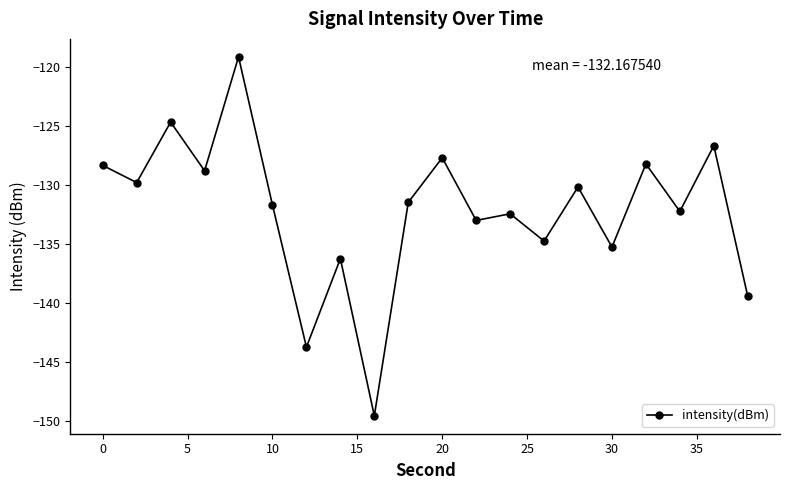

How many data points does each series have?

20